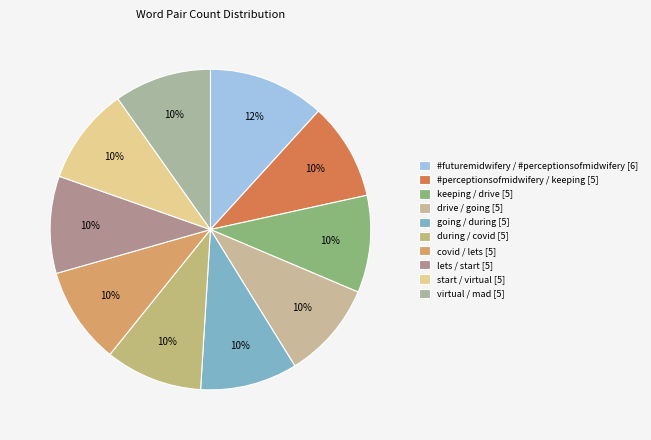

To the nearest percent, what percentage of the pie is during / covid [5]?

10%